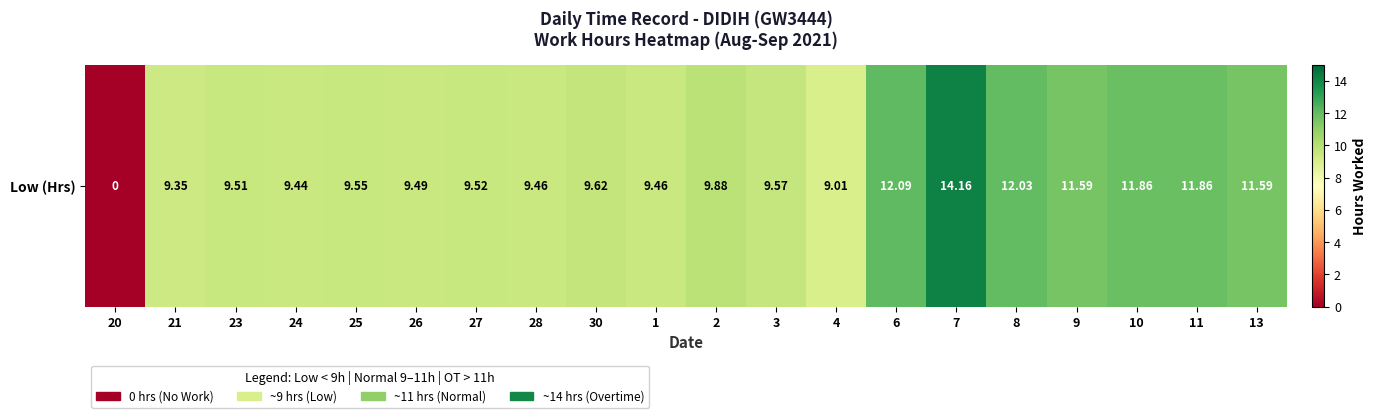

What is the change in value from 1 to 11?

+2.4